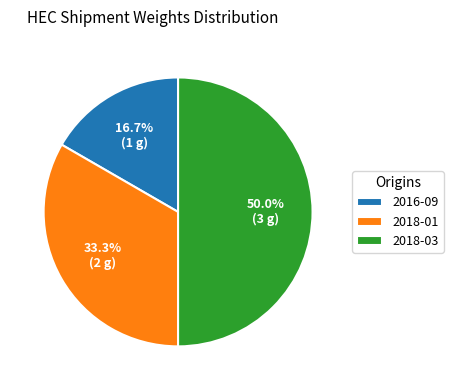

The 2016-09 slice represents 23% of the pie. True or false?

False